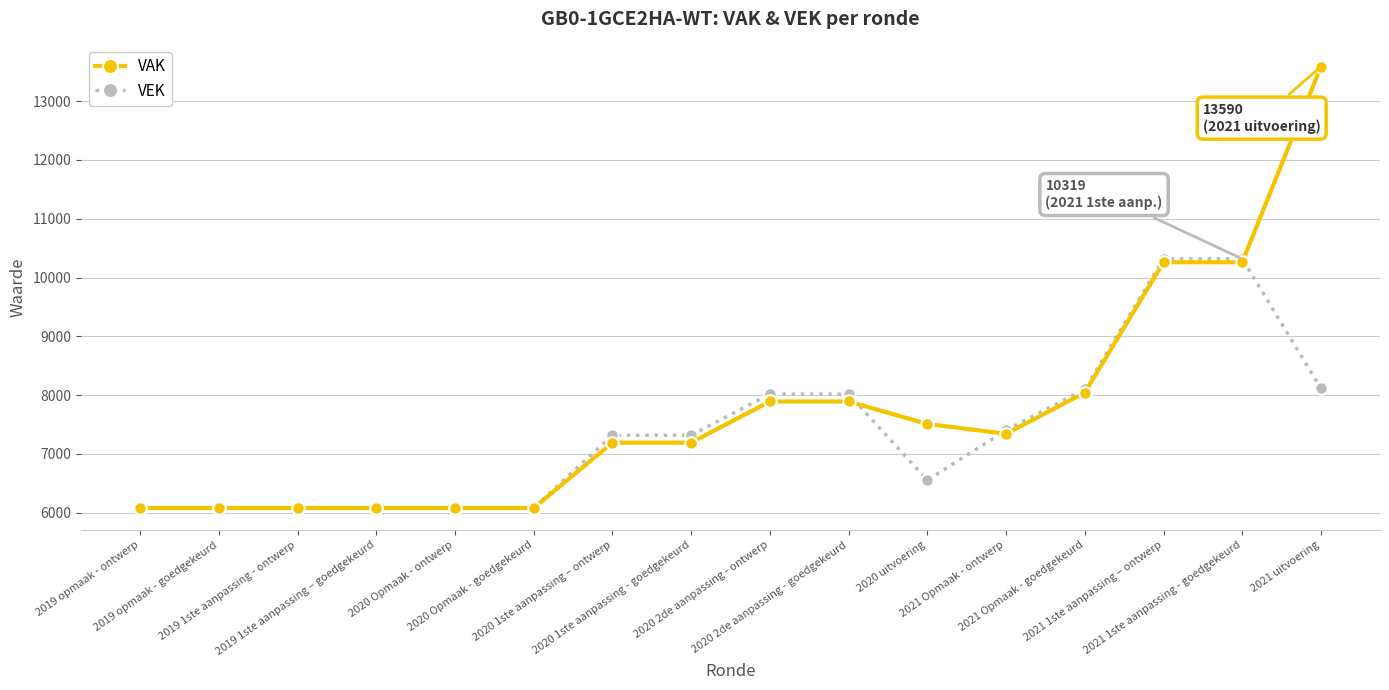

The VAK series shows 2528 at 2020 1ste aanpassing – ontwerp. True or false?

False